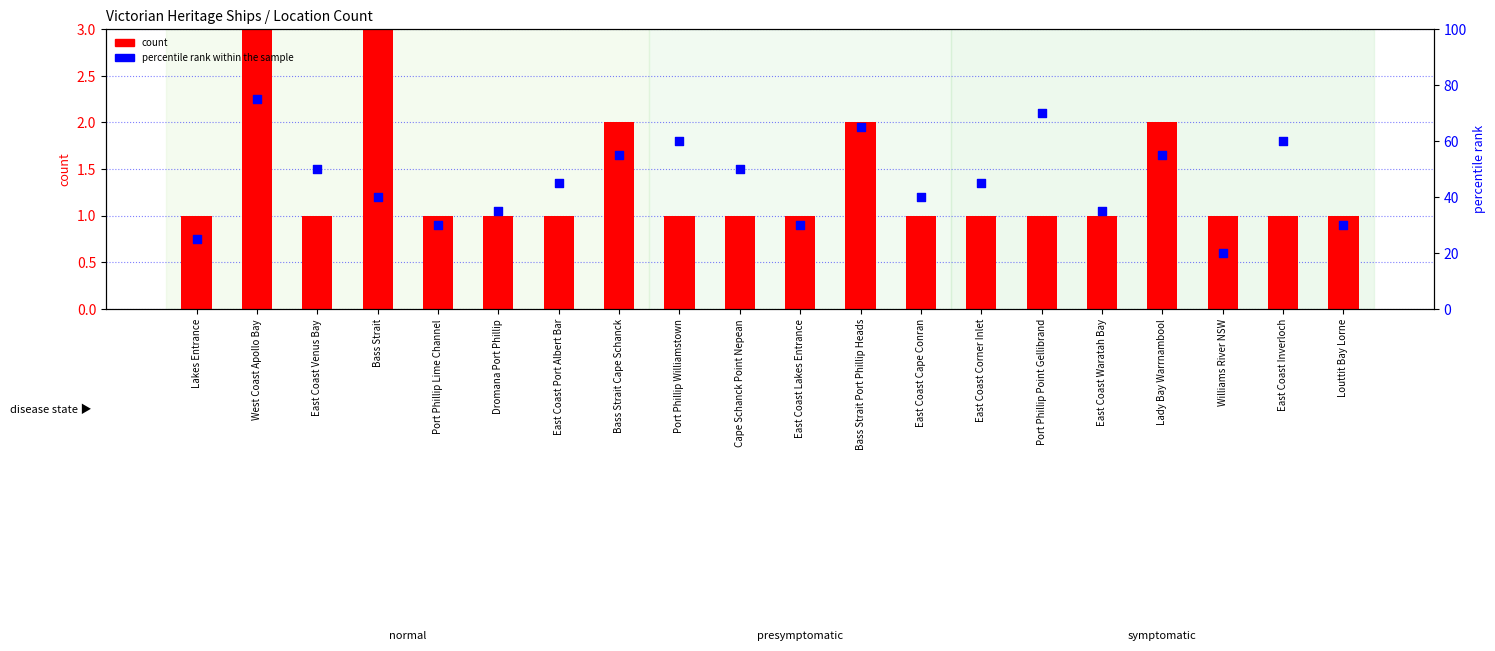

What is the total value across all series at East Coast Lakes Entrance?

31